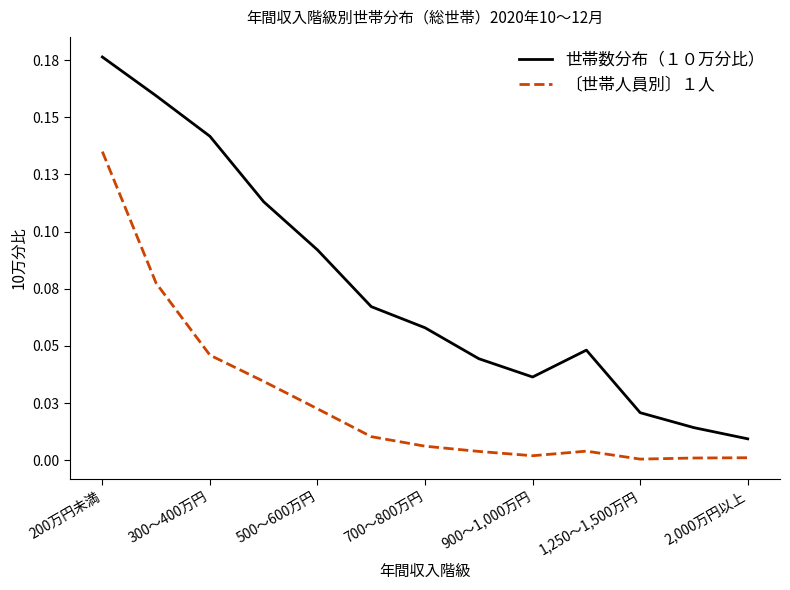

Reading left to right, extract all data points from this chart.

世帯数分布（１０万分比）: 0.2	0.2	0.1	0.1	0.1	0.1	0.1	0.0	0.0	0.0	0.0	0.0	0.0
〔世帯人員別〕１人: 0.1	0.1	0.0	0.0	0.0	0.0	0.0	0.0	0.0	0.0	0.0	0.0	0.0